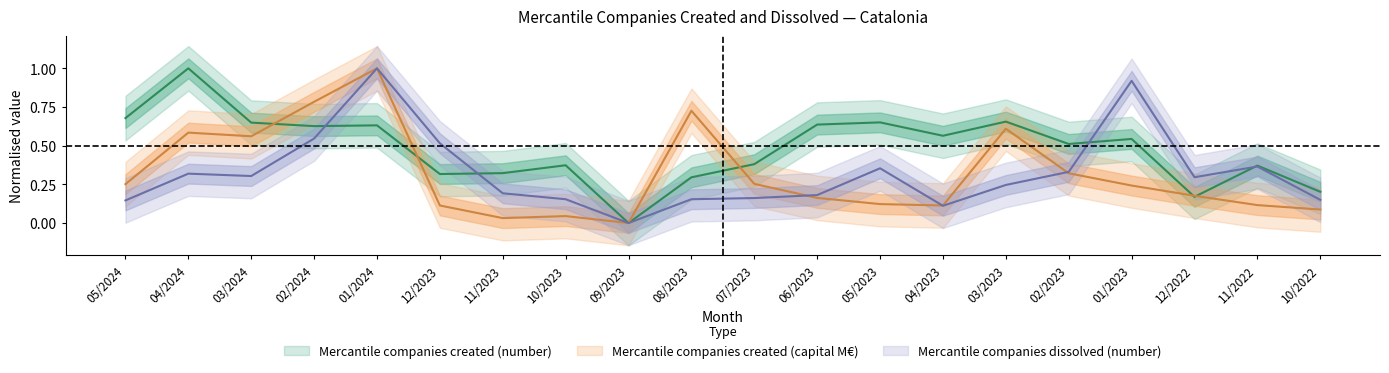

At which category does Mercantile companies created (capital M€) reach its first local peak?

04/2024